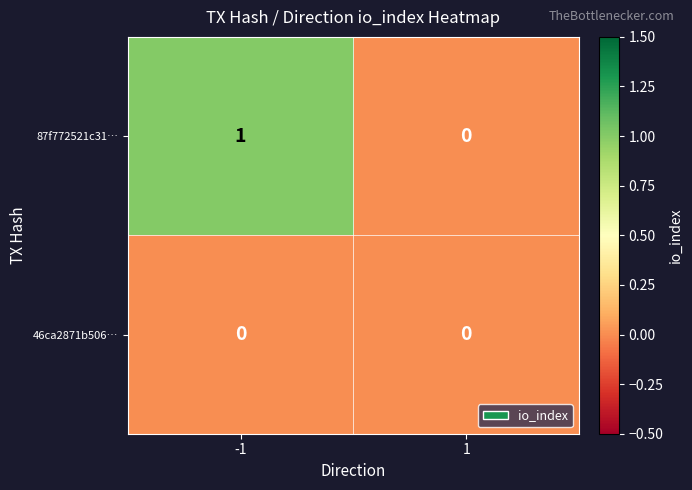

List the series in order of their peak value, lowest first.

46ca2871b506…, 87f772521c31…